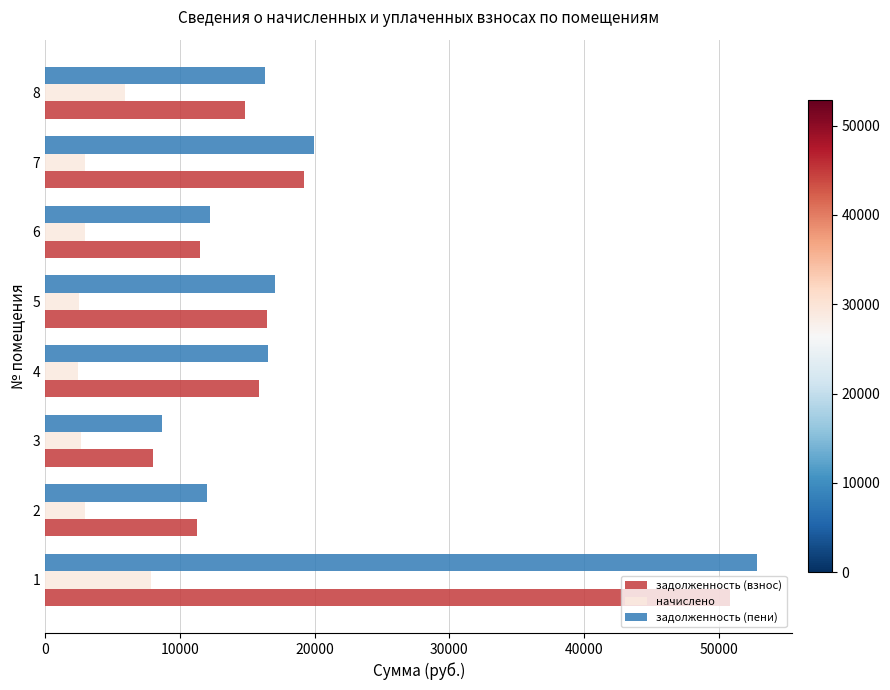

What are all the series names shown in the legend?

задолженность (взнос), начислено, задолженность (пени)